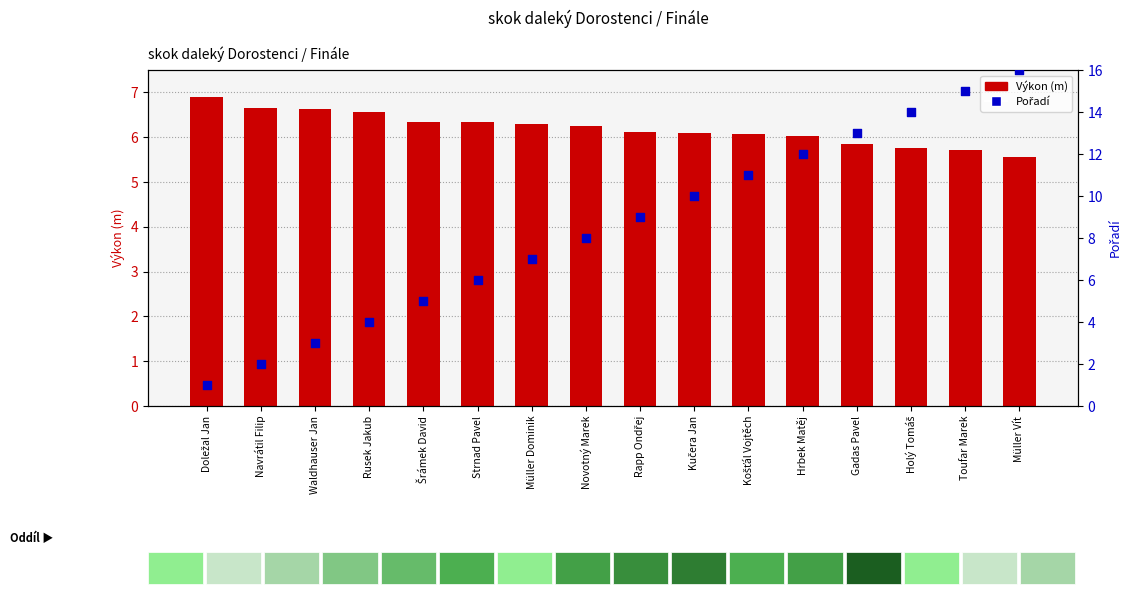

What is the total value across all series at Košťál Vojtěch?

17.1